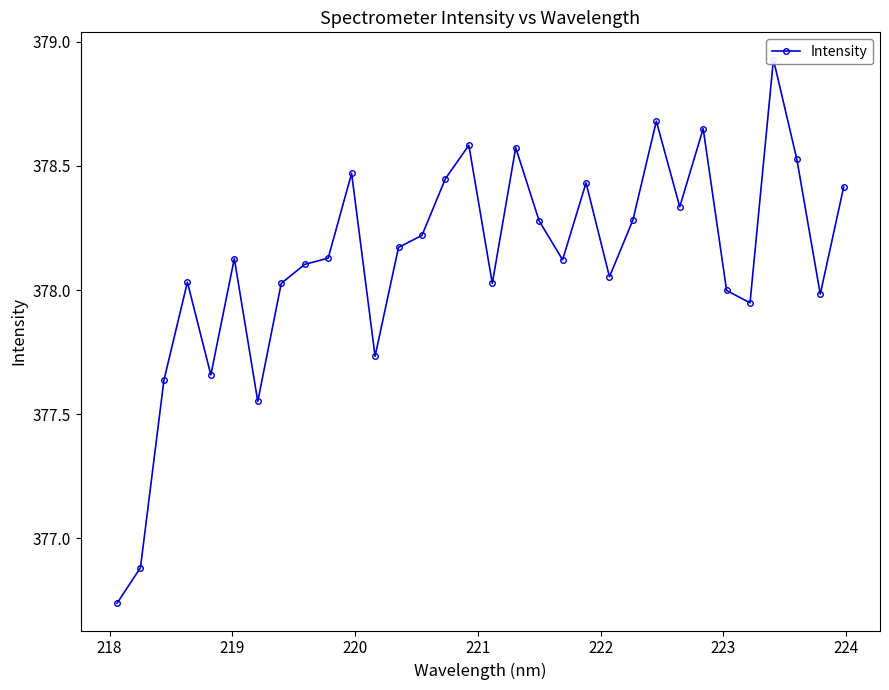

Where is the data nearest to the value 377?

218